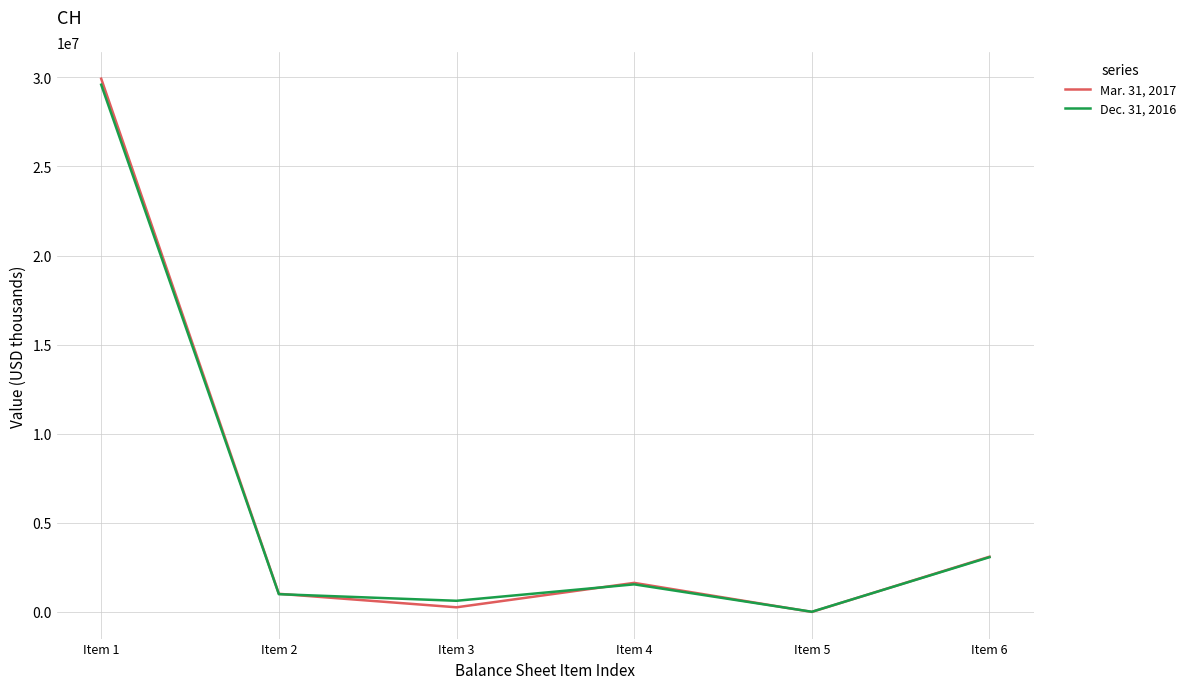

Which series changed the most between Item 1 and Item 6?

Mar. 31, 2017